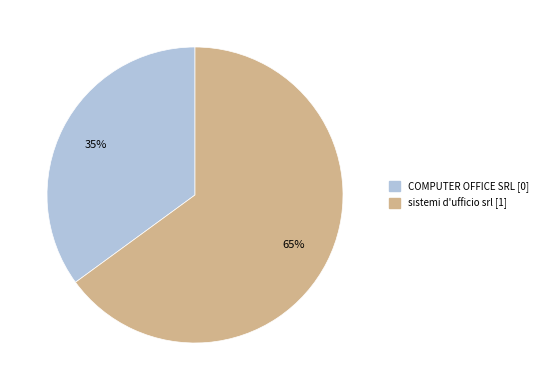

What percentage is the COMPUTER OFFICE SRL slice, to the nearest percent?

35%